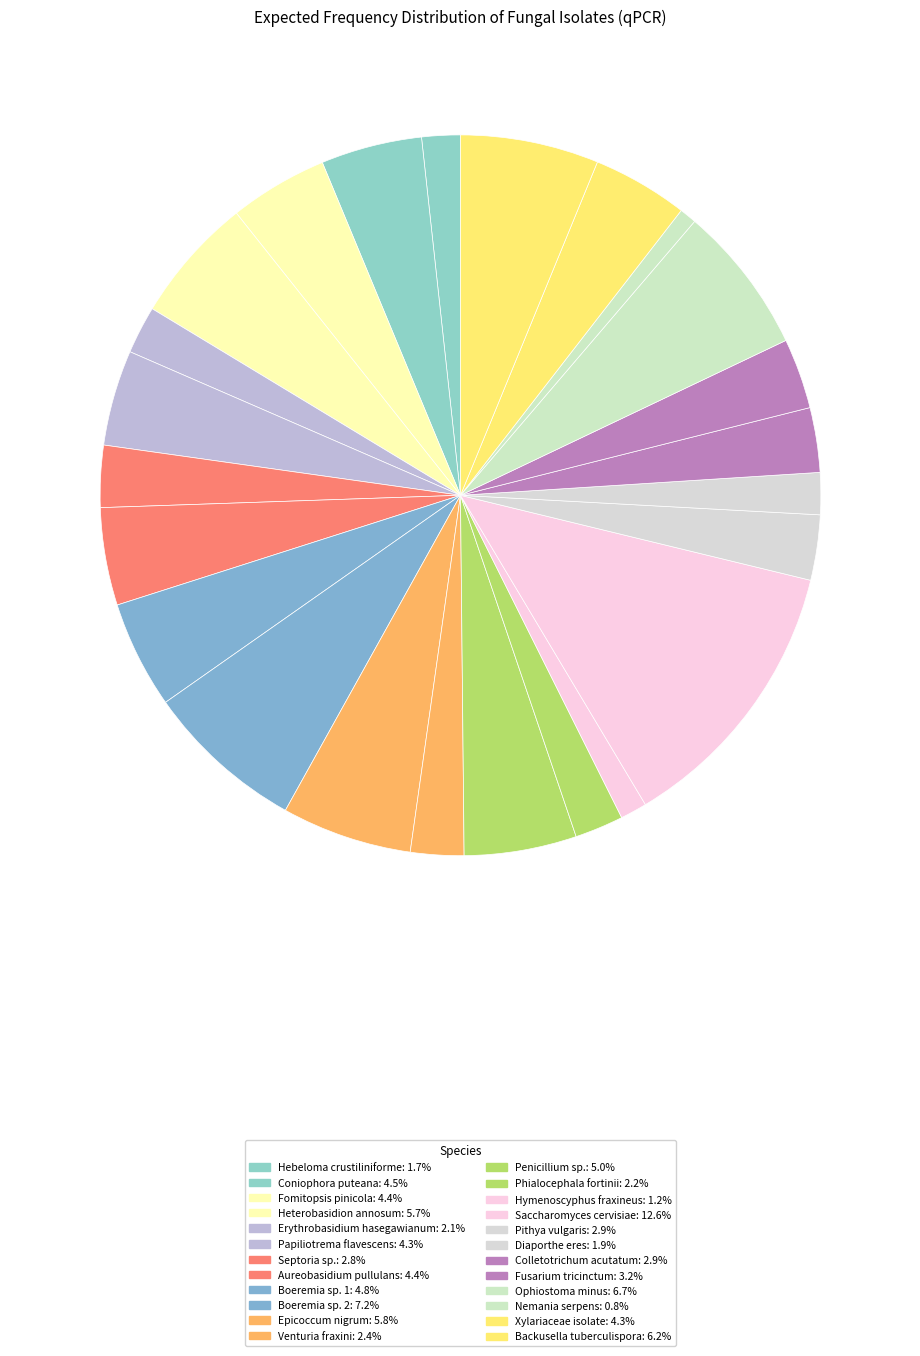

To the nearest percent, what is the difference between the largest and smallest slice percentages?

12%